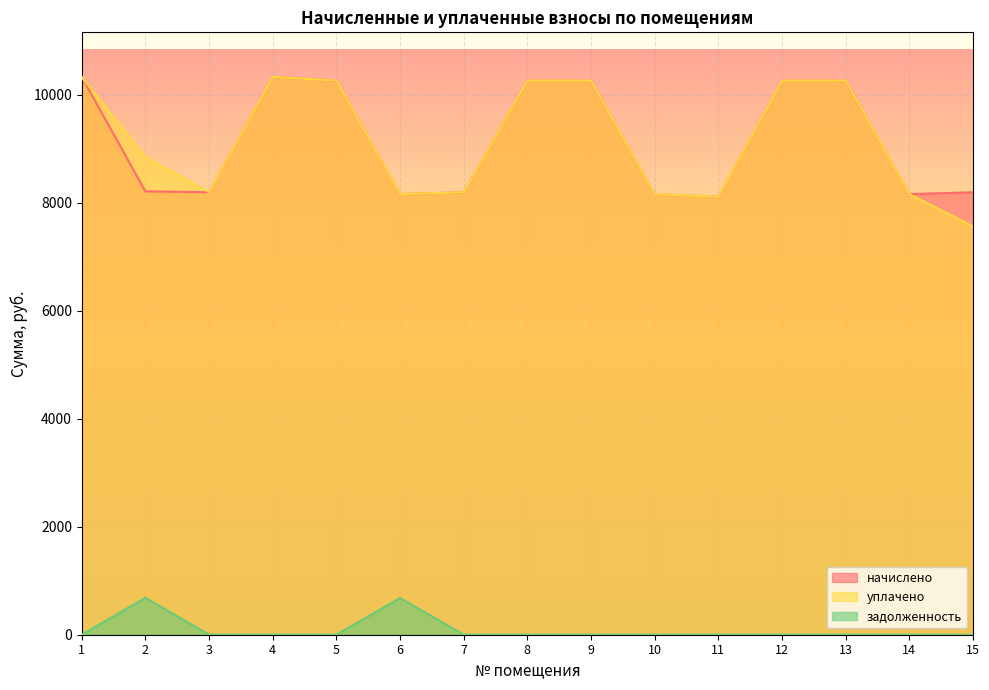

At which category is the sum across all series the highest?

1